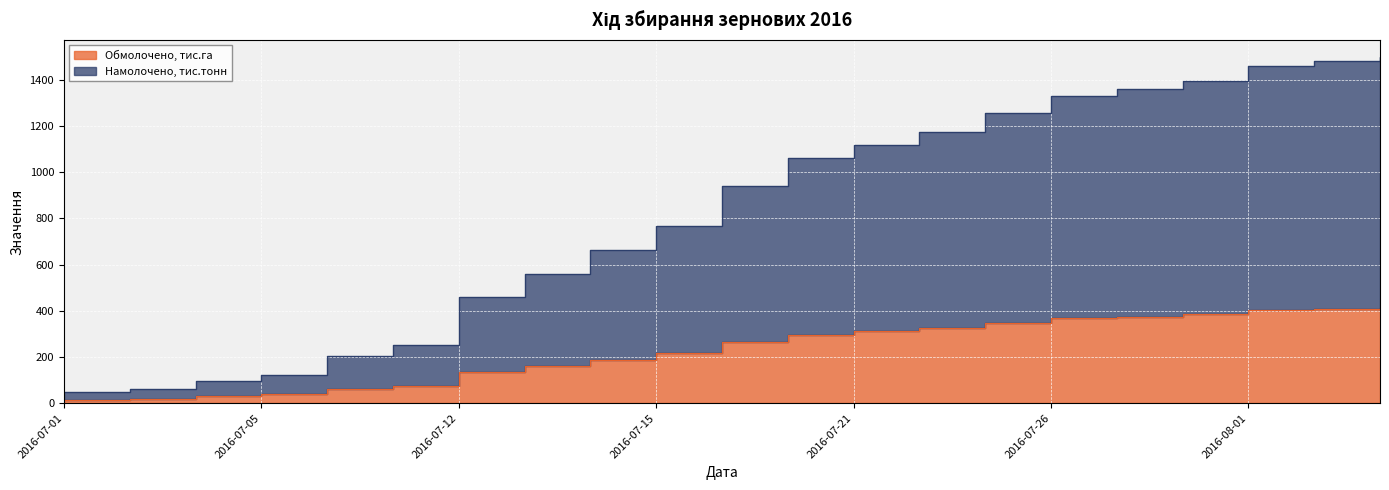

Reading right to left, what are all the values shown in this chart?

Обмолочено, тис.га: 2016-08-04=414	2016-08-02=409	2016-08-01=403	2016-07-28=384	2016-07-27=375	2016-07-26=368	2016-07-25=349	2016-07-22=327	2016-07-21=312	2016-07-20=296	2016-07-18=266	2016-07-15=216	2016-07-14=188	2016-07-13=161	2016-07-12=133	2016-07-08=76	2016-07-07=62	2016-07-05=38	2016-07-04=29	2016-07-02=19	2016-07-01=15
Намолочено, тис.тонн: 2016-08-04=1498	2016-08-02=1480	2016-08-01=1461	2016-07-28=1394	2016-07-27=1358	2016-07-26=1330	2016-07-25=1257	2016-07-22=1173	2016-07-21=1117	2016-07-20=1060	2016-07-18=942	2016-07-15=765	2016-07-14=662	2016-07-13=560	2016-07-12=459	2016-07-08=252	2016-07-07=206	2016-07-05=124	2016-07-04=95	2016-07-02=61	2016-07-01=49